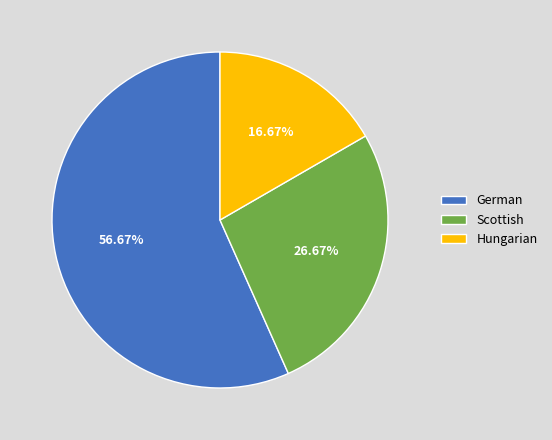

Which has a higher value, Scottish or German?

German